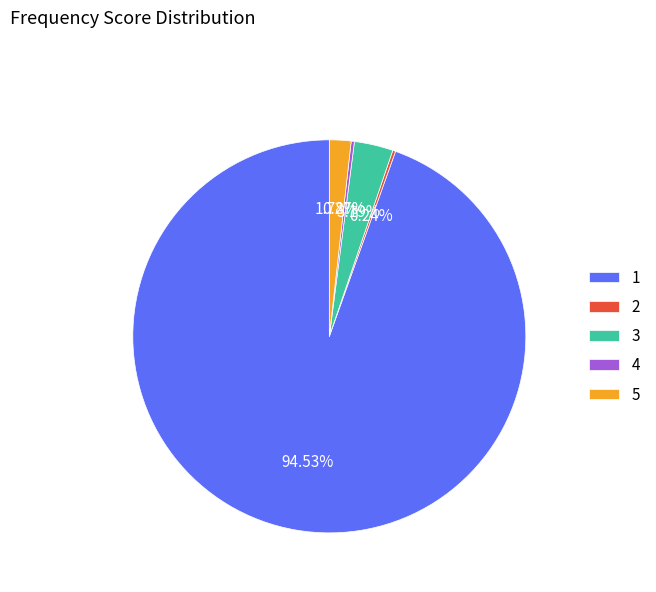

True or false: 3 accounts for 3% of the total.

True